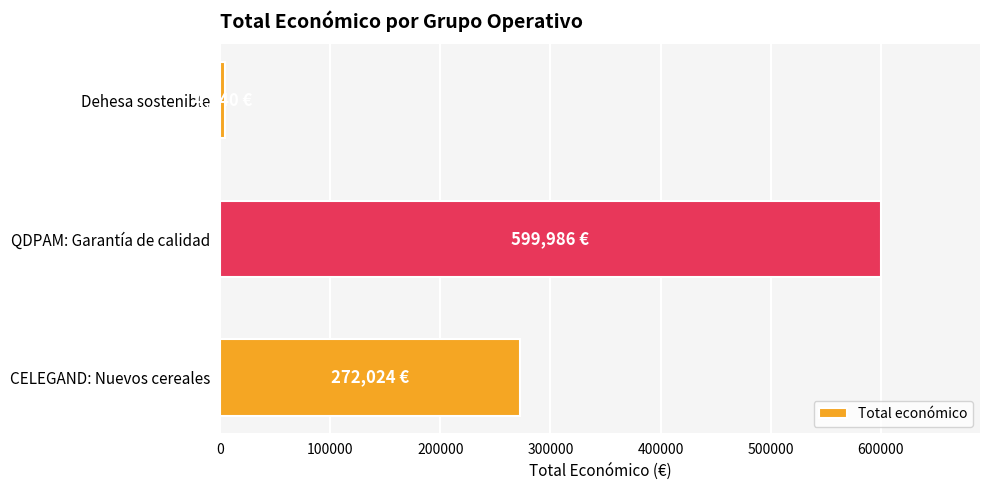

Is it true that the value at QDPAM: Garantía de calidad is 599986?

True